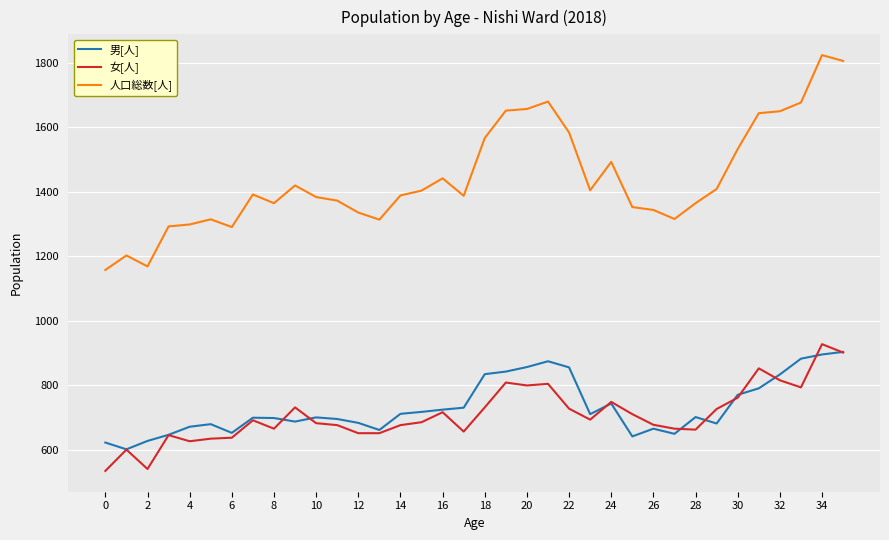

What is the difference between the maximum and minimum values in the 男[人] series?

302